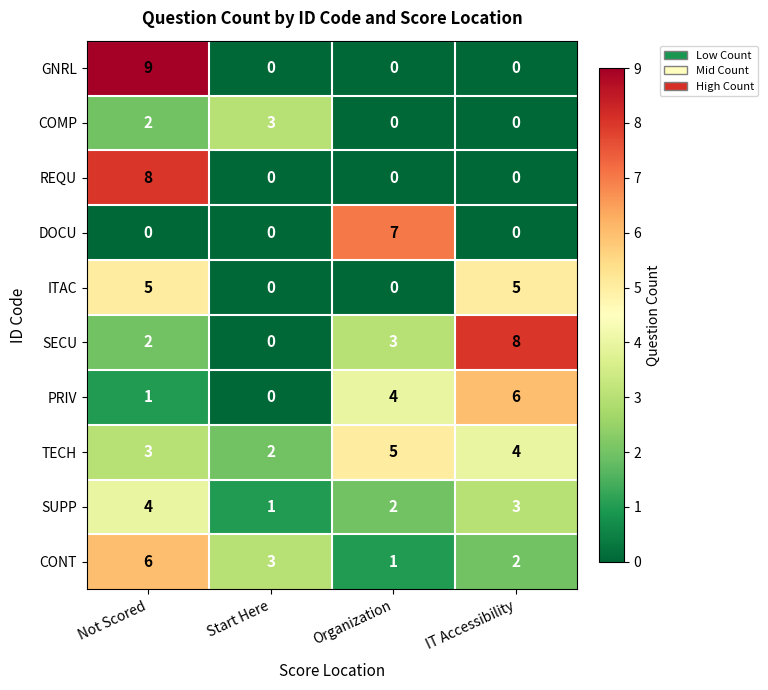

The PRIV series shows 2 at Not Scored. True or false?

False